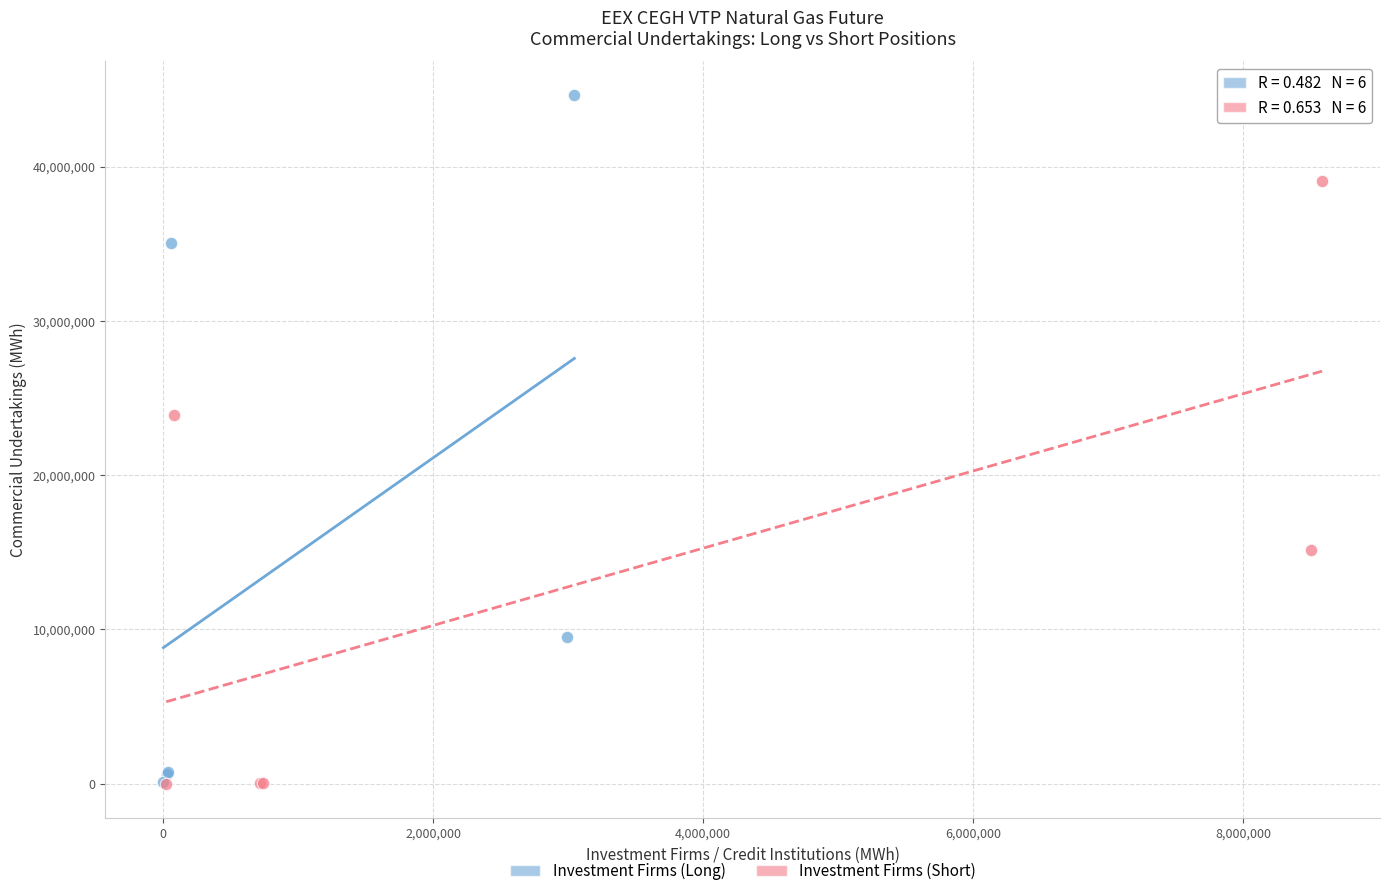

Which series contains the highest Y value?

Investment Firms (Long)